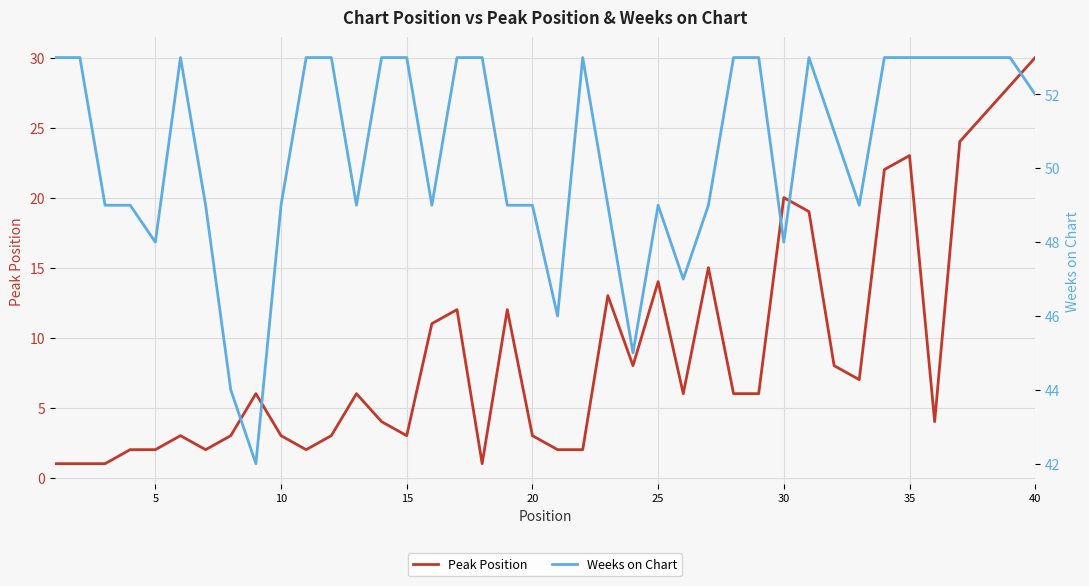

At which label does Peak Position reach its peak?

40